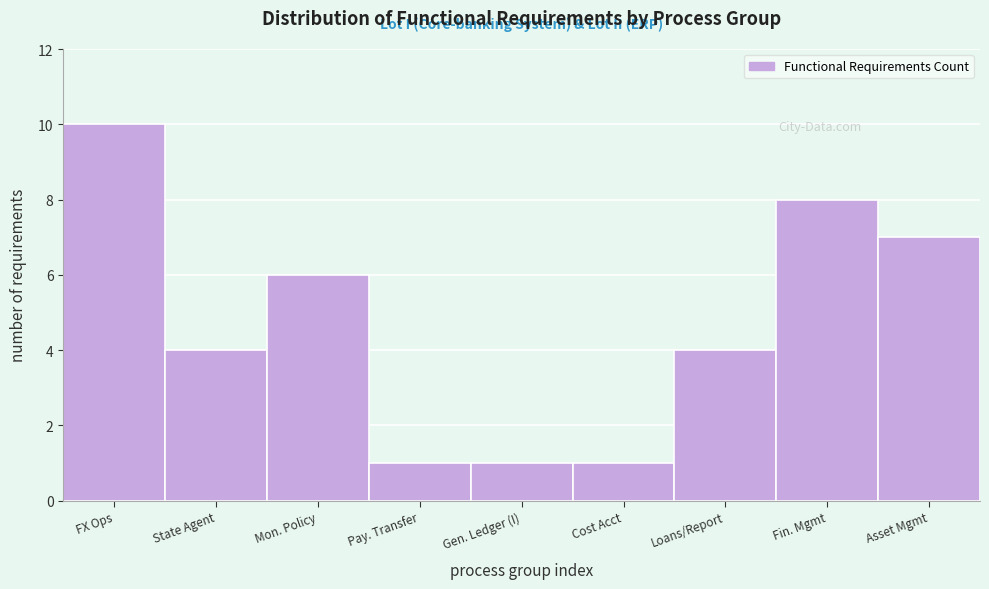

Reading left to right, extract all data points from this chart.

10	4	6	1	1	1	4	8	7